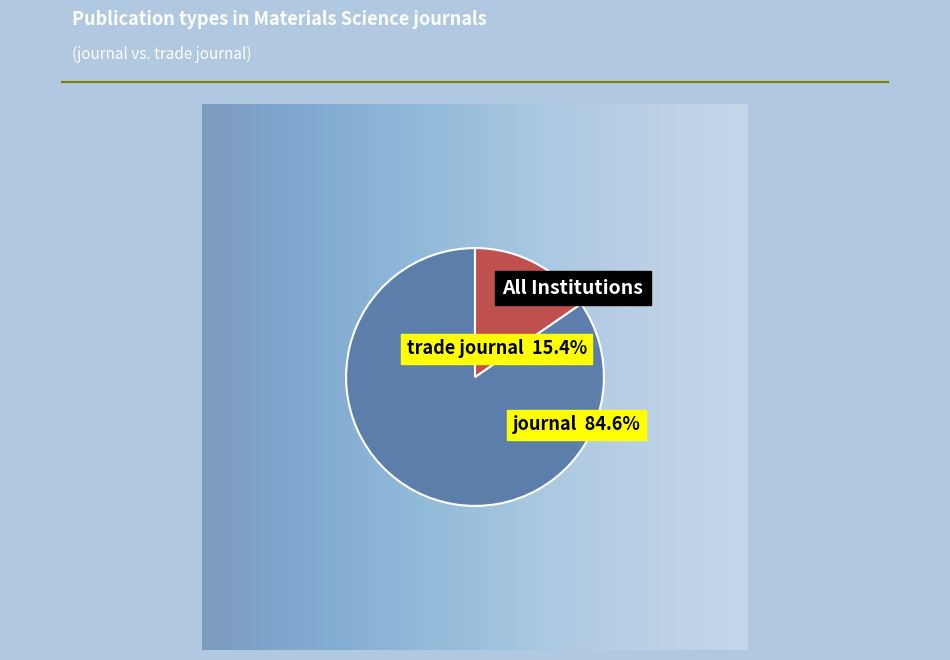

Which category has the smallest portion of the pie?

trade journal